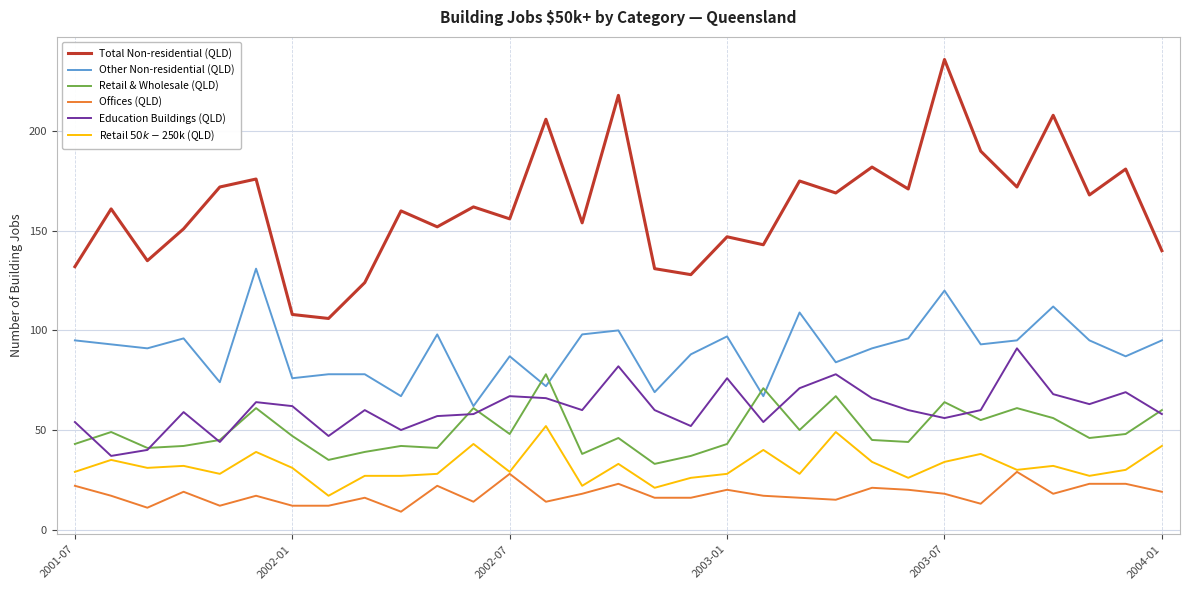

At how many categories does at least one series exceed 199?

4